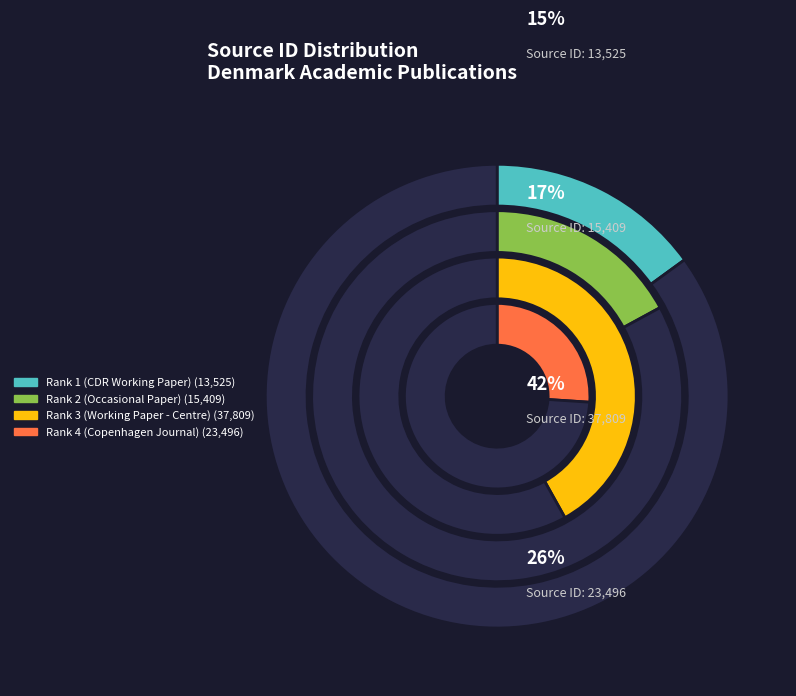

To the nearest percent, what portion does Rank 1 (CDR Working Paper) represent?

15%